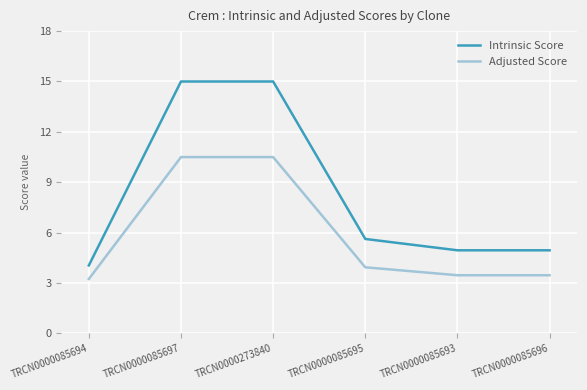

Does the chart display data point markers on the line(s)?

No